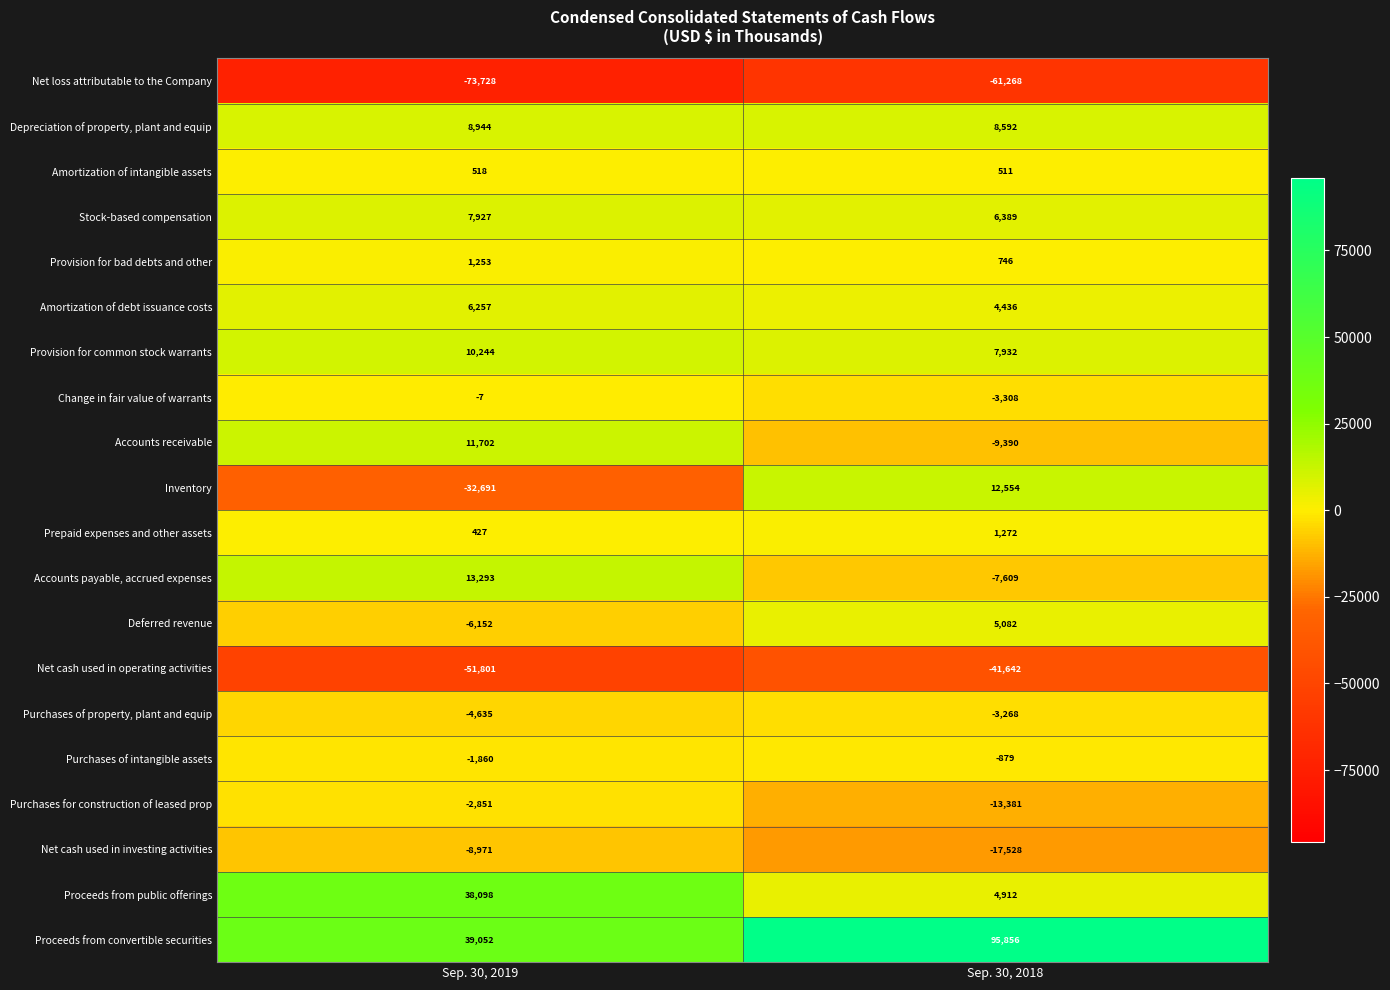

Which series has the largest range (max minus min)?

Proceeds from convertible securities